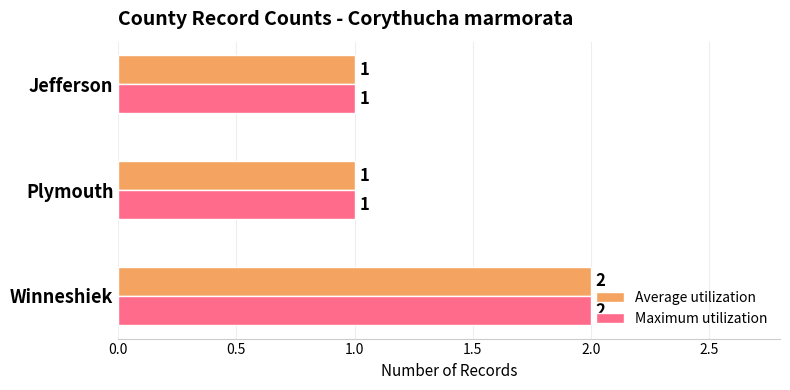

What is the highest value of the Average utilization series?

2